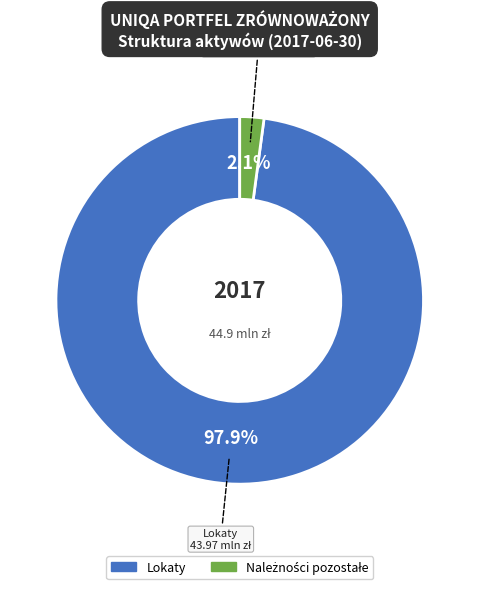

Is there a majority slice in this chart?

Yes